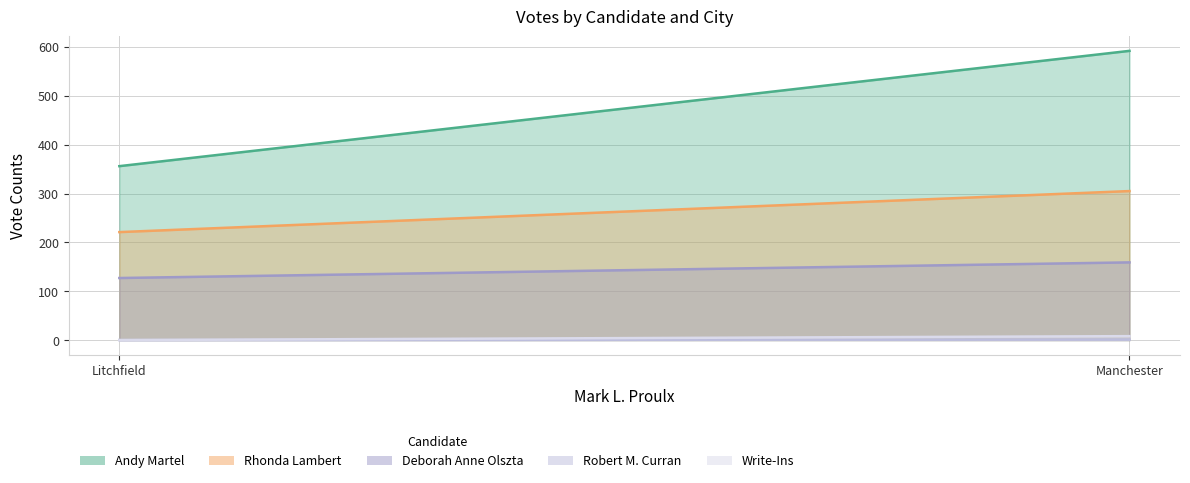

Which series has the widest spread of values?

Andy Martel